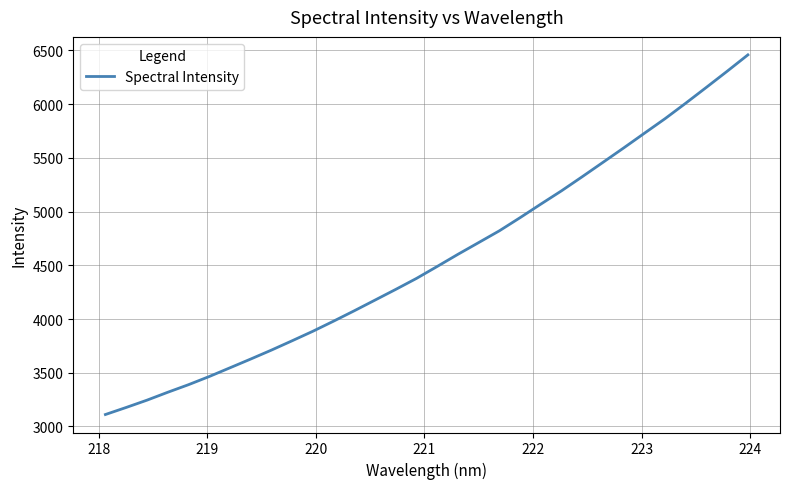

True or false: there are more than 0 points higher than both neighbors.

False